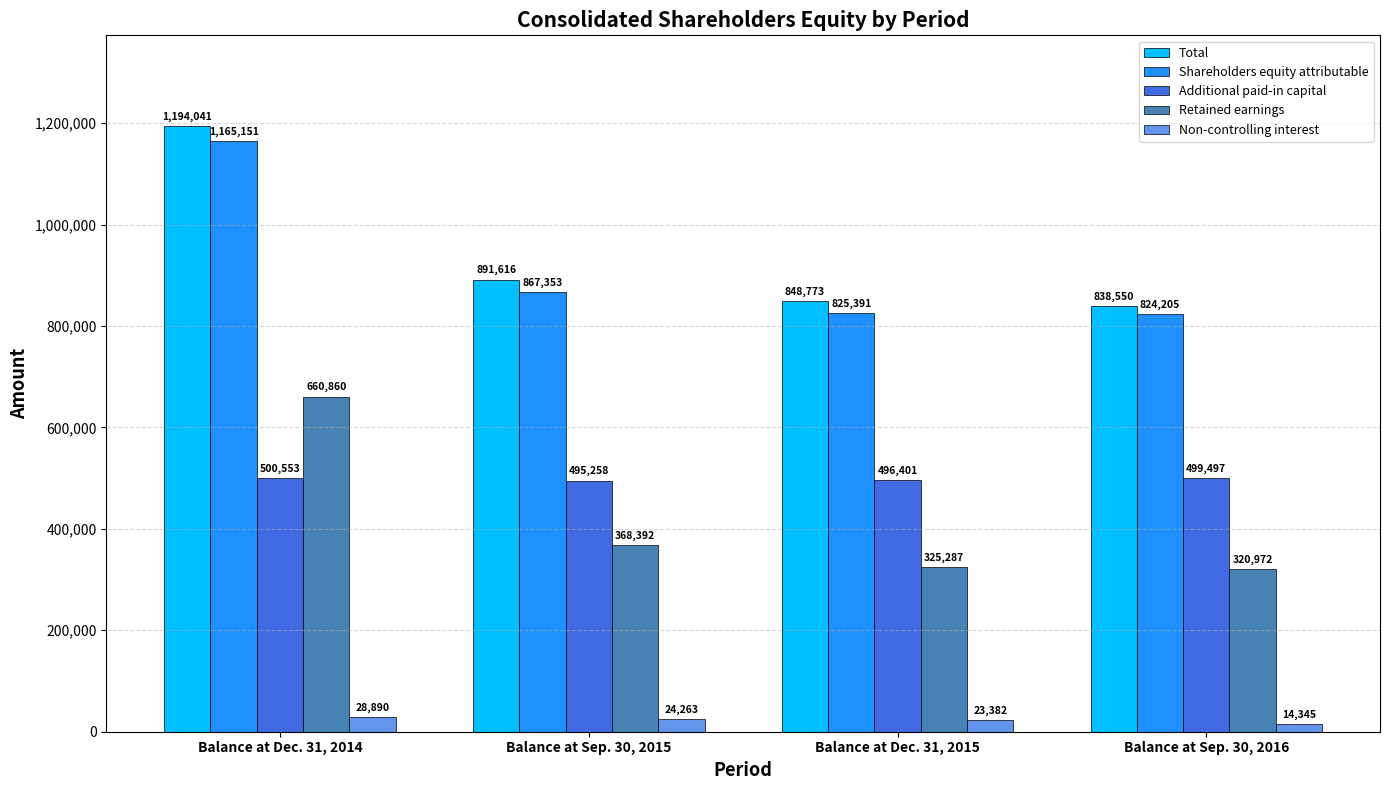

Reading left to right, transcribe all the data shown in this chart.

Total: Balance at Dec. 31, 2014=1194041	Balance at Sep. 30, 2015=891616	Balance at Dec. 31, 2015=848773	Balance at Sep. 30, 2016=838550
Shareholders equity attributable: Balance at Dec. 31, 2014=1165151	Balance at Sep. 30, 2015=867353	Balance at Dec. 31, 2015=825391	Balance at Sep. 30, 2016=824205
Additional paid-in capital: Balance at Dec. 31, 2014=500553	Balance at Sep. 30, 2015=495258	Balance at Dec. 31, 2015=496401	Balance at Sep. 30, 2016=499497
Retained earnings: Balance at Dec. 31, 2014=660860	Balance at Sep. 30, 2015=368392	Balance at Dec. 31, 2015=325287	Balance at Sep. 30, 2016=320972
Non-controlling interest: Balance at Dec. 31, 2014=28890	Balance at Sep. 30, 2015=24263	Balance at Dec. 31, 2015=23382	Balance at Sep. 30, 2016=14345